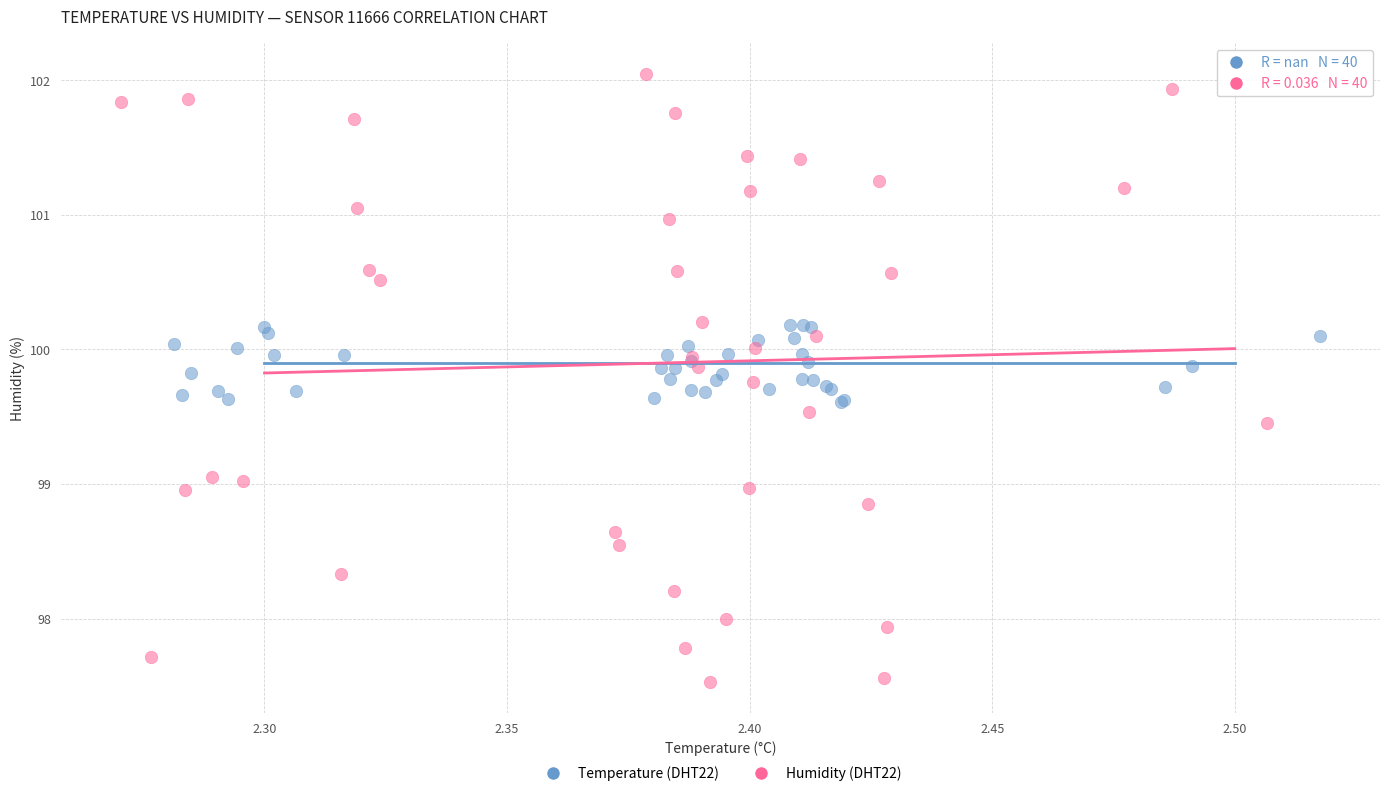

Which series reaches the maximum Y coordinate?

Humidity (DHT22)